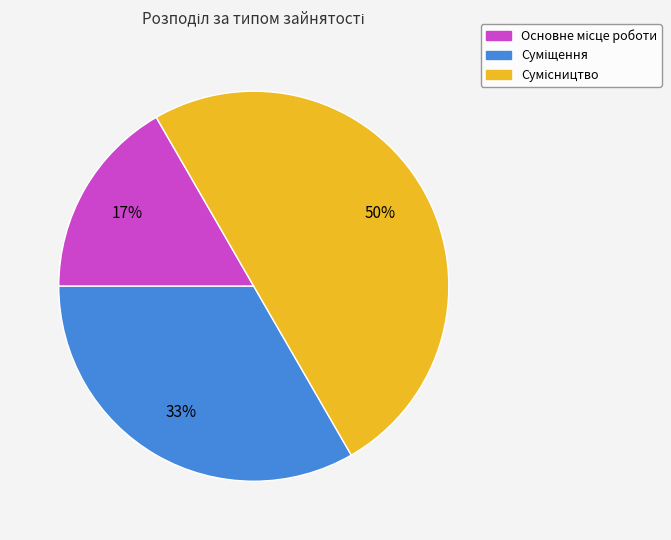

To the nearest percent, what is the average slice percentage?

33%